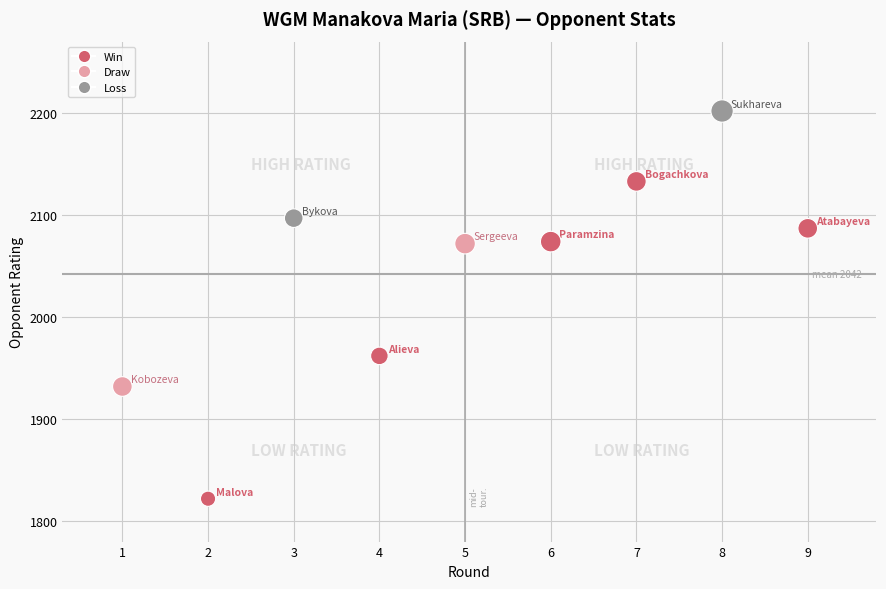

What is the range of X values (max minus min)?

8